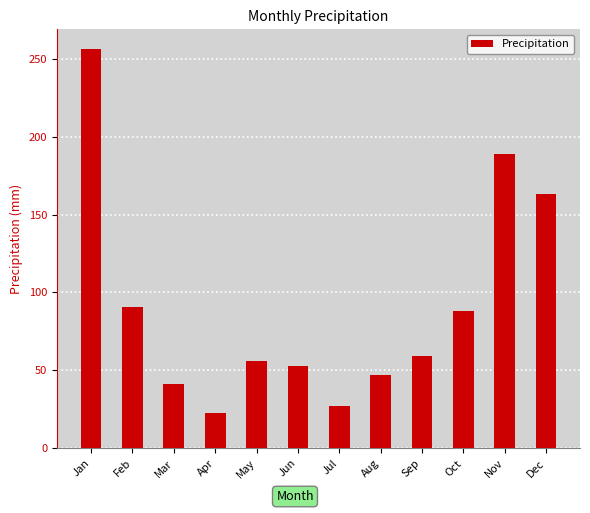

How many data points does each series have?

12